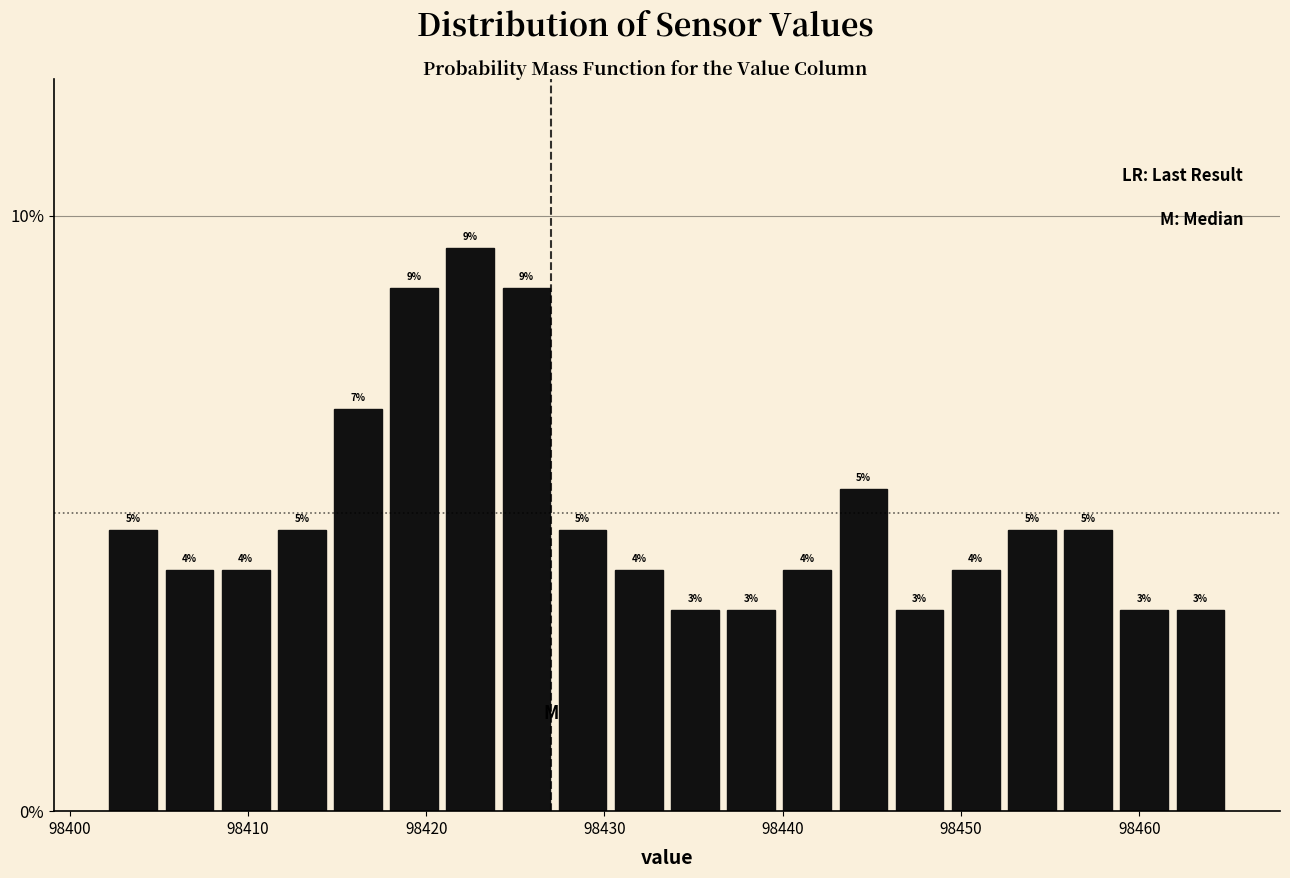

Around what value on the x-axis is the tallest bar? Give the approximate position of its centre, as read against the axis.

98422